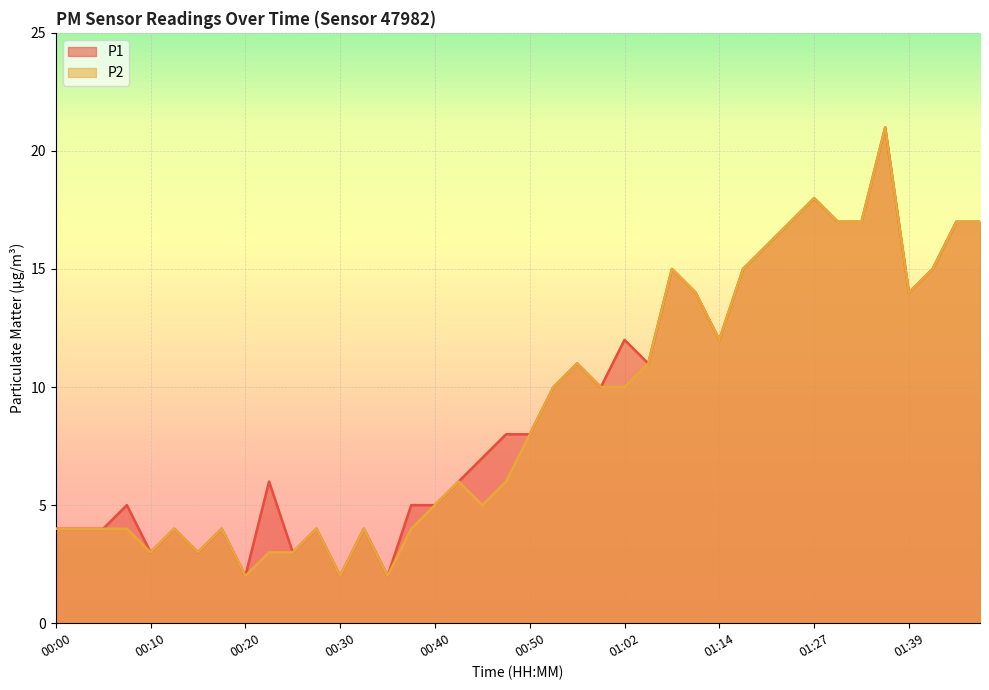

True or false: P2 has more than 2 interior local peaks.

True